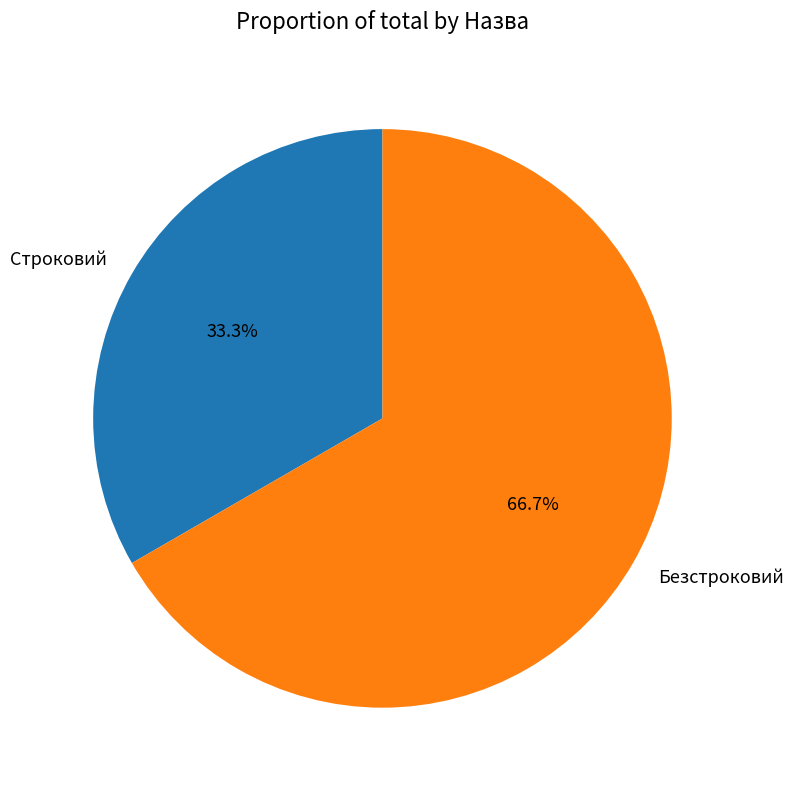

To the nearest percent, what portion does Строковий represent?

33%